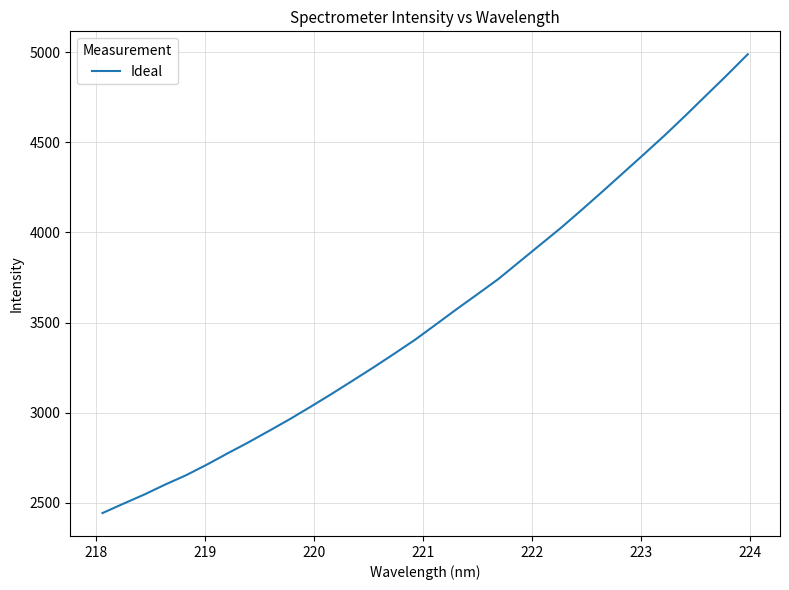

What is the maximum value shown in the chart?

4988.7